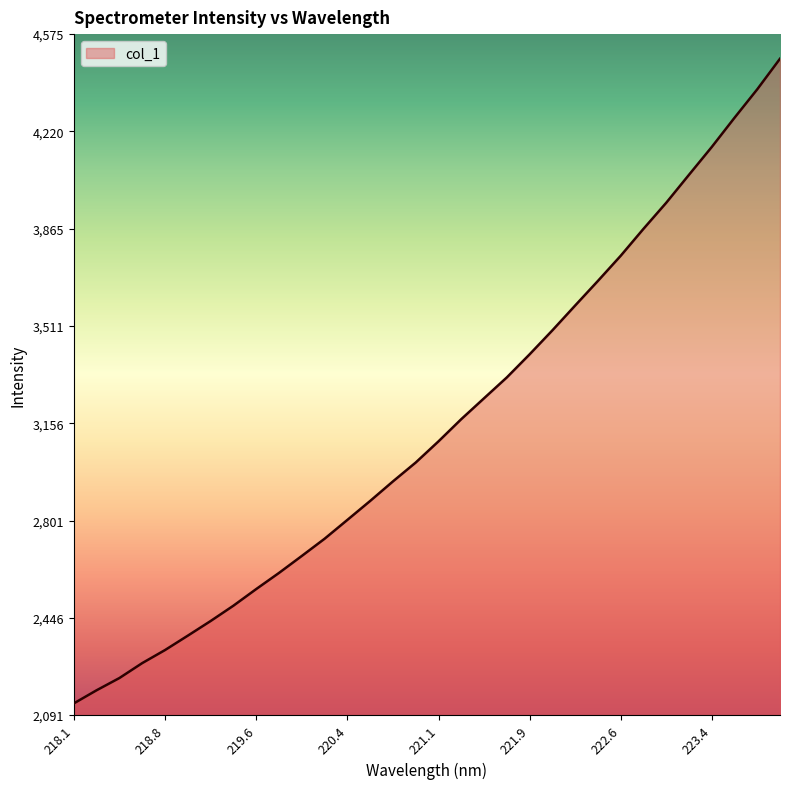

What is the maximum value shown in the chart?

4485.9